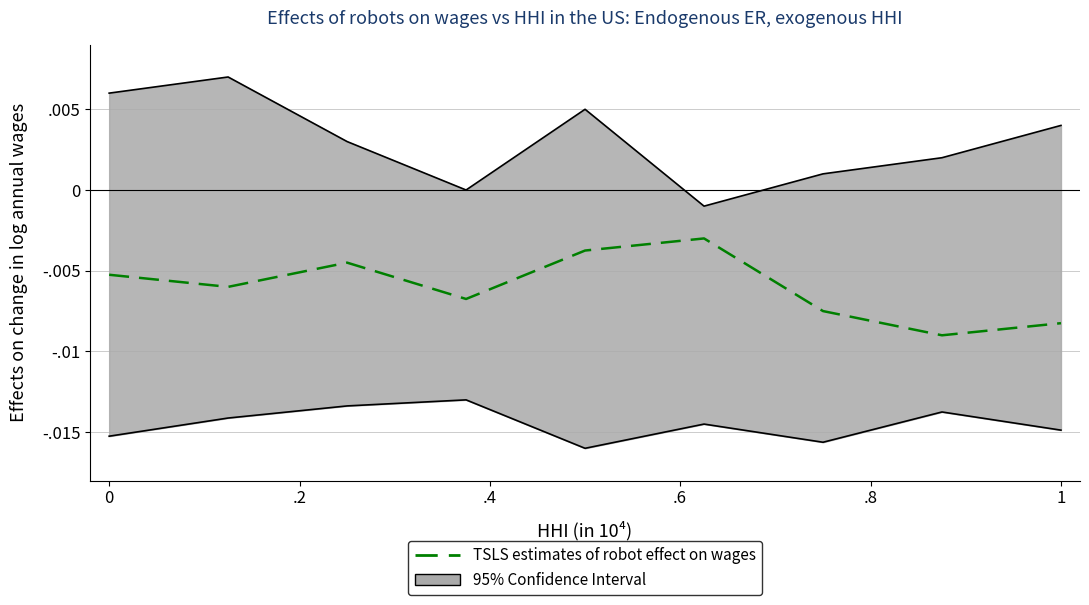

The chart shows a value of -0.0 at 0. True or false?

True